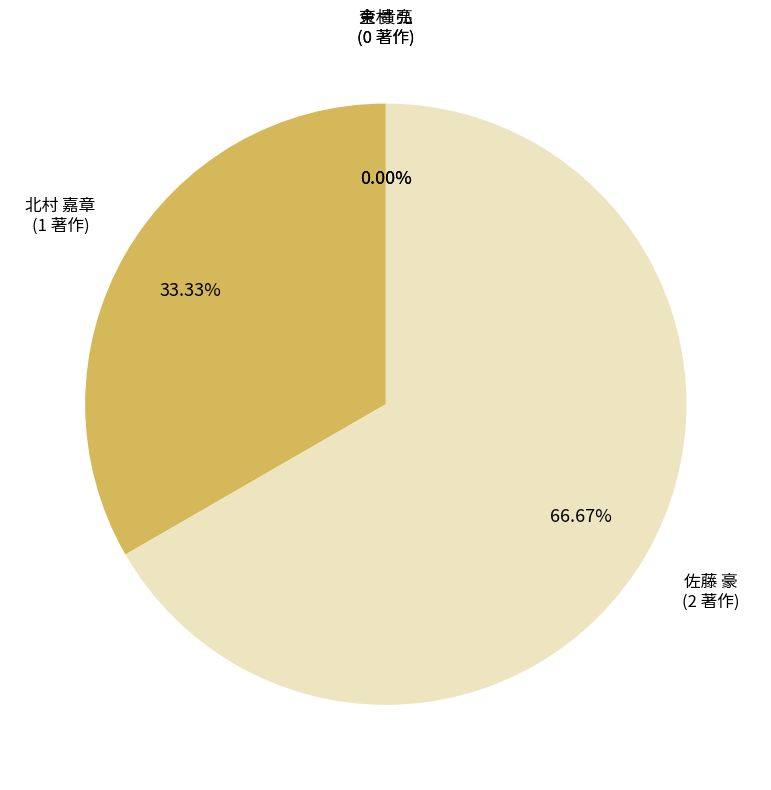

Is 佐藤 豪 the majority of the pie?

Yes